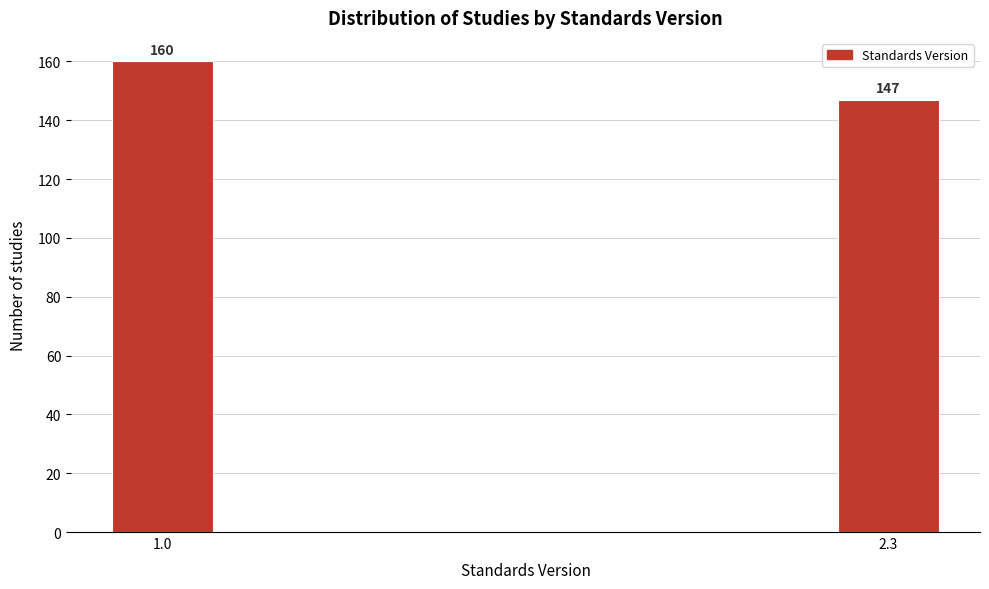

Reading left to right, what are all the values shown in this chart?

160	147